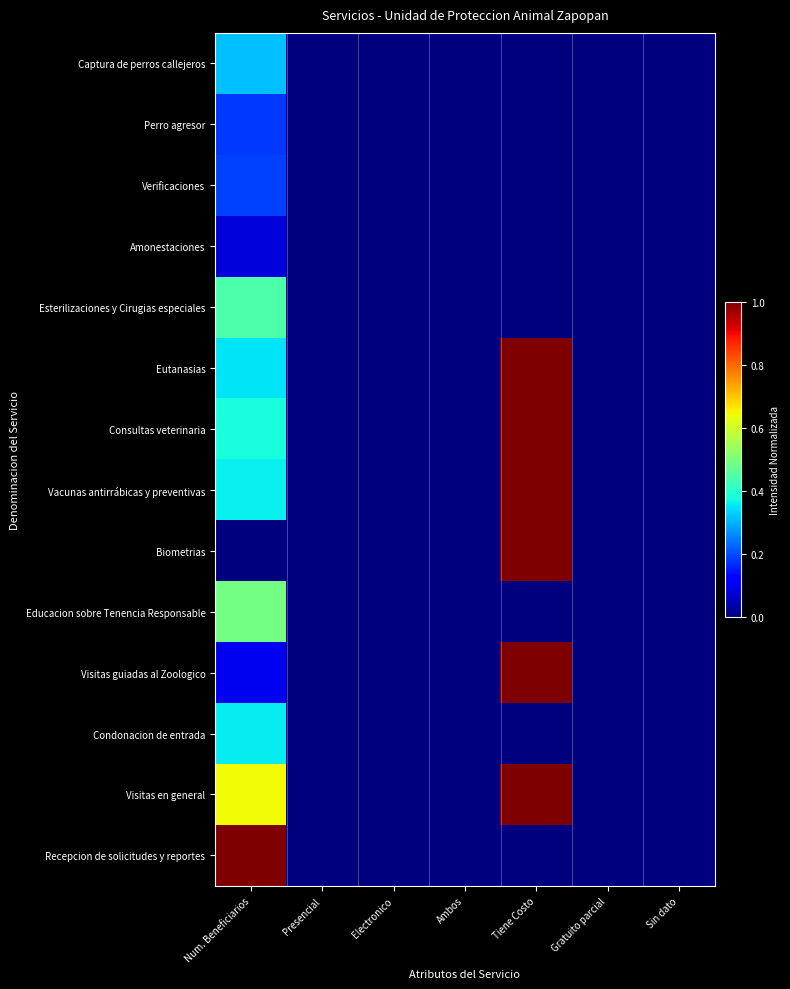

Between Presencial and Ambos, which series saw the biggest shift?

Captura de perros callejeros